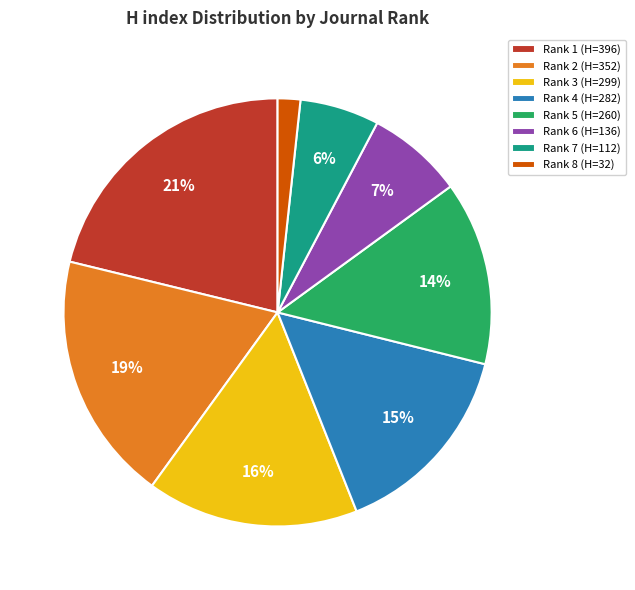

To the nearest percent, what portion does Rank 8 (H=32) represent?

2%